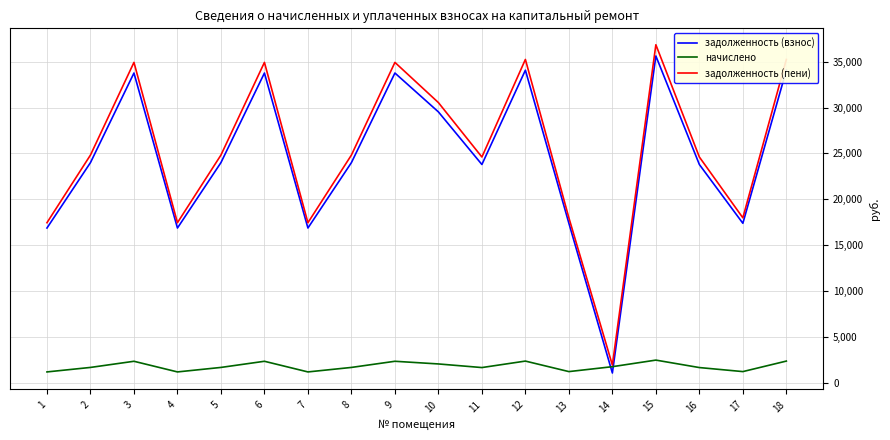

What is the greatest value displayed?

36850.6